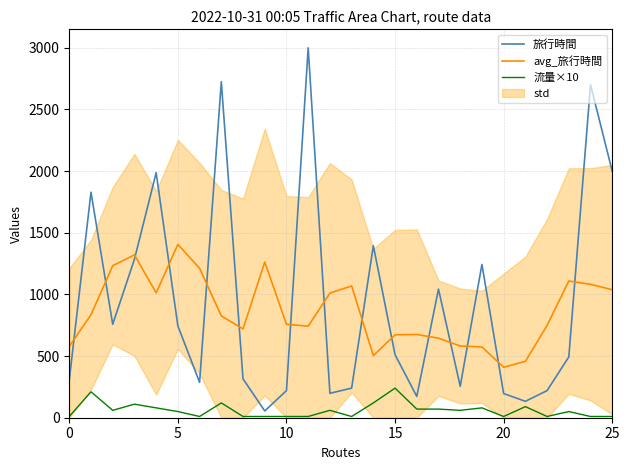

True or false: 旅行時間 and 流量×10 intersect in this chart.

False